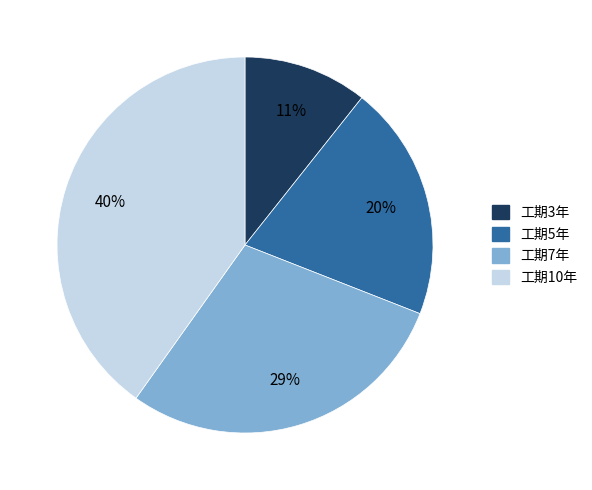

How many segments does this pie chart have?

4